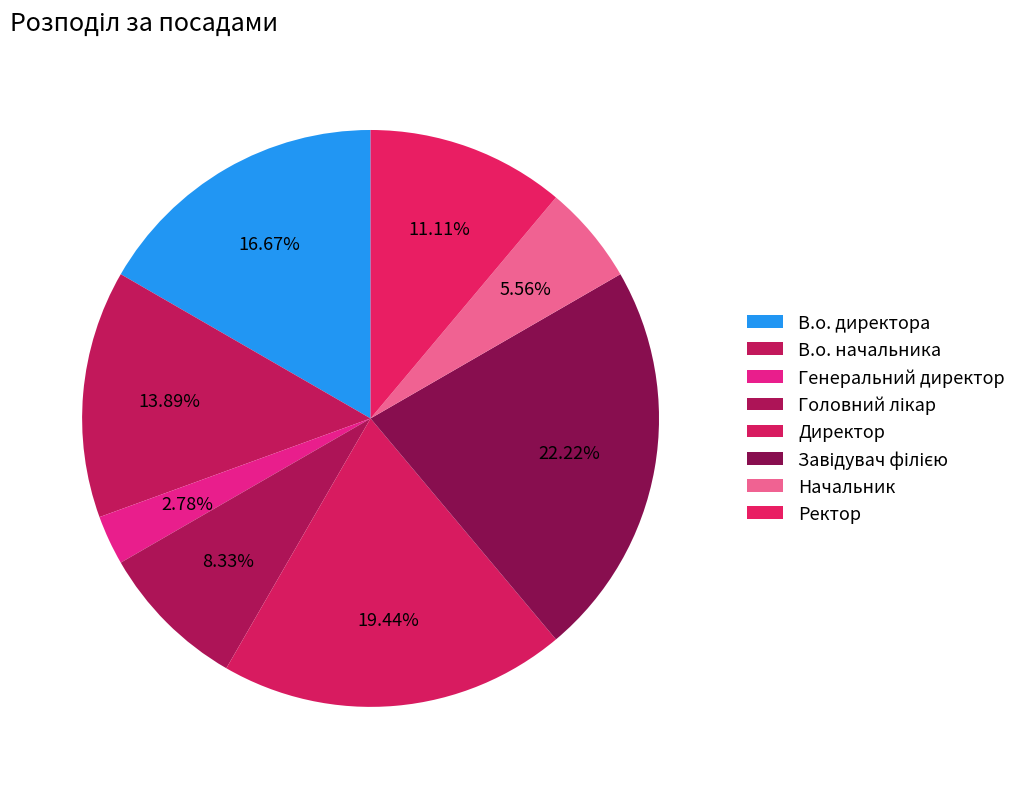

The Начальник slice represents 6% of the pie. True or false?

True